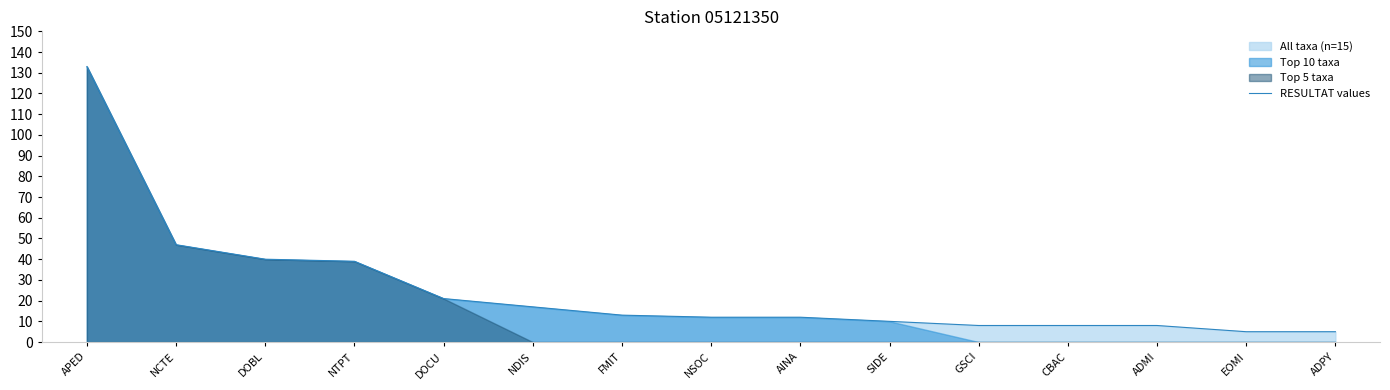

What is the difference between the maximum and second lowest values?

128